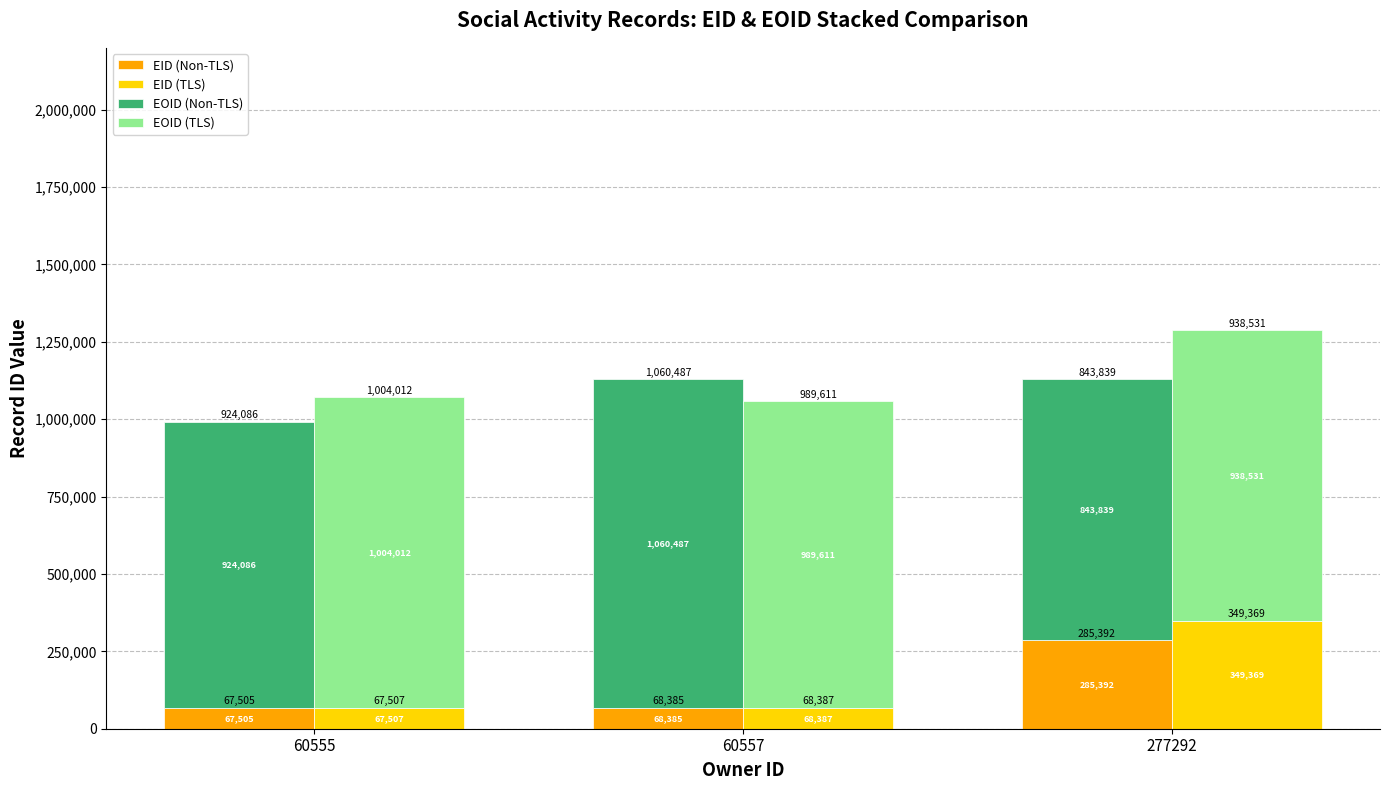

What is the difference between the EOID (TLS) values at 60555 and 60557?

14401